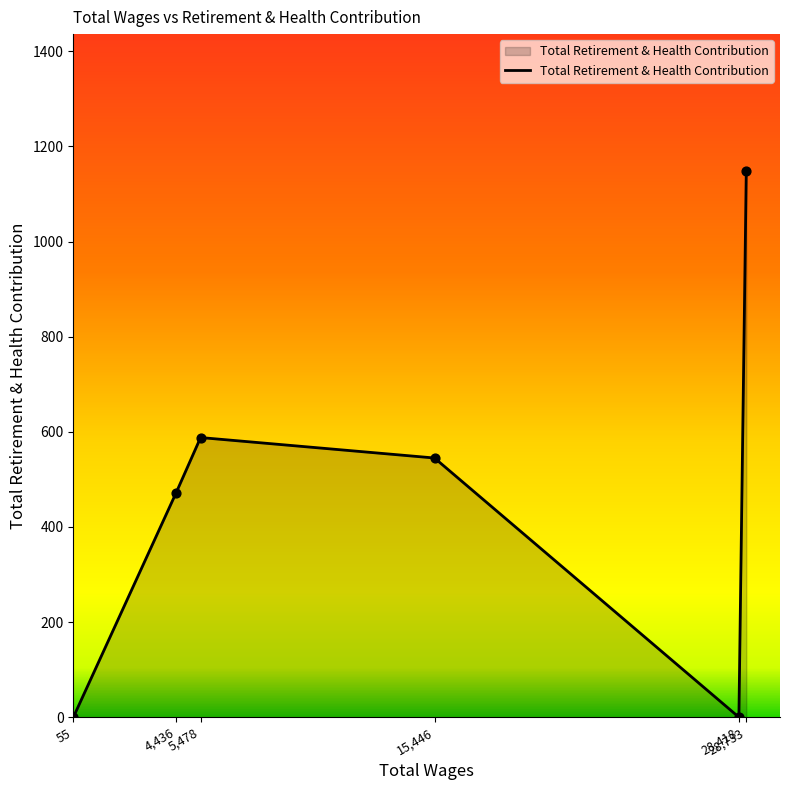

How many interior local peaks (higher than both neighbors) does the data have?

1